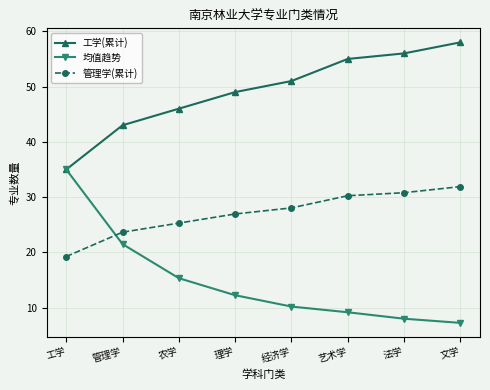

The 管理学(累计) series shows 14.4 at 艺术学. True or false?

False